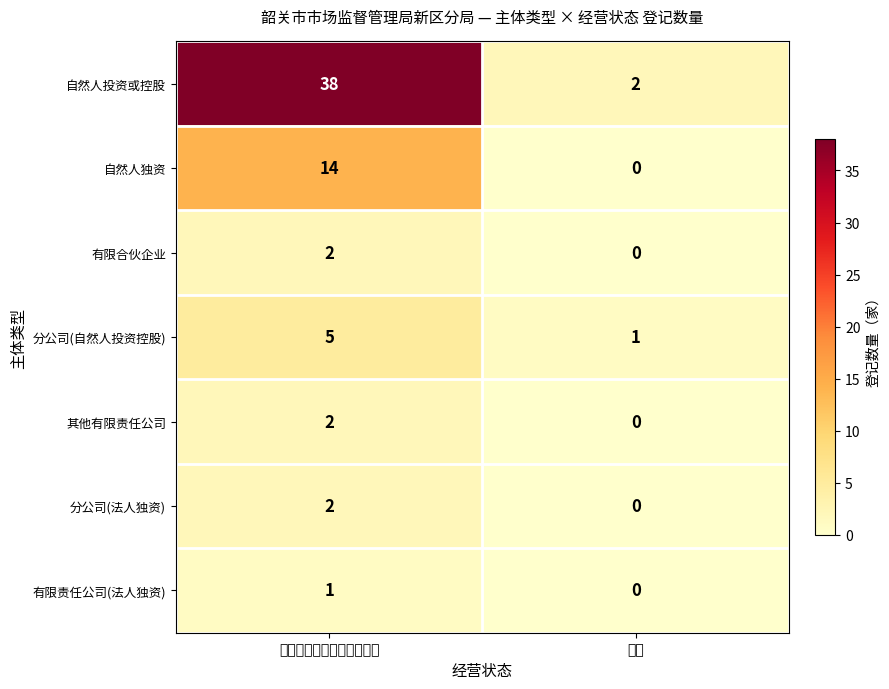

Reading right to left, extract all data points from this chart.

自然人投资或控股: 2	38
自然人独资: 0	14
有限合伙企业: 0	2
分公司(自然人投资控股): 1	5
其他有限责任公司: 0	2
分公司(法人独资): 0	2
有限责任公司(法人独资): 0	1